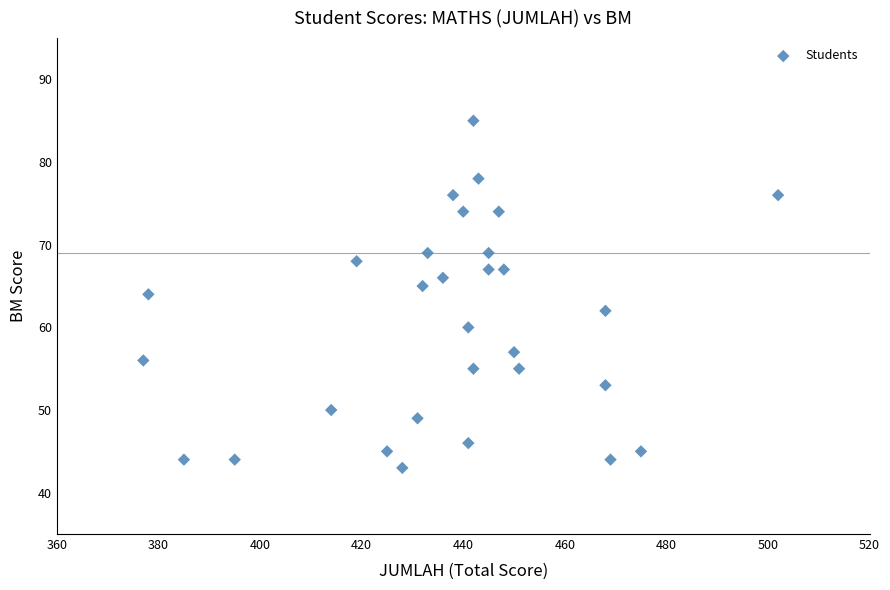

What is the range of Y values (max minus min)?

42